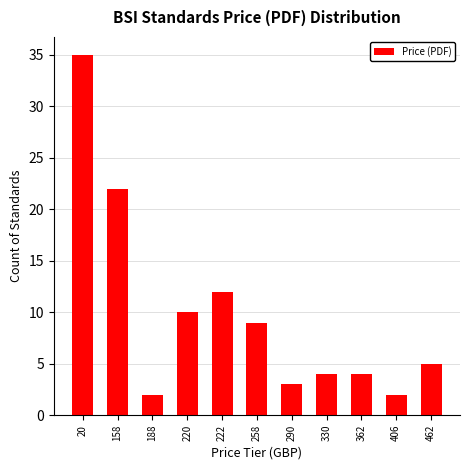

What is the difference between the maximum and minimum values?

33